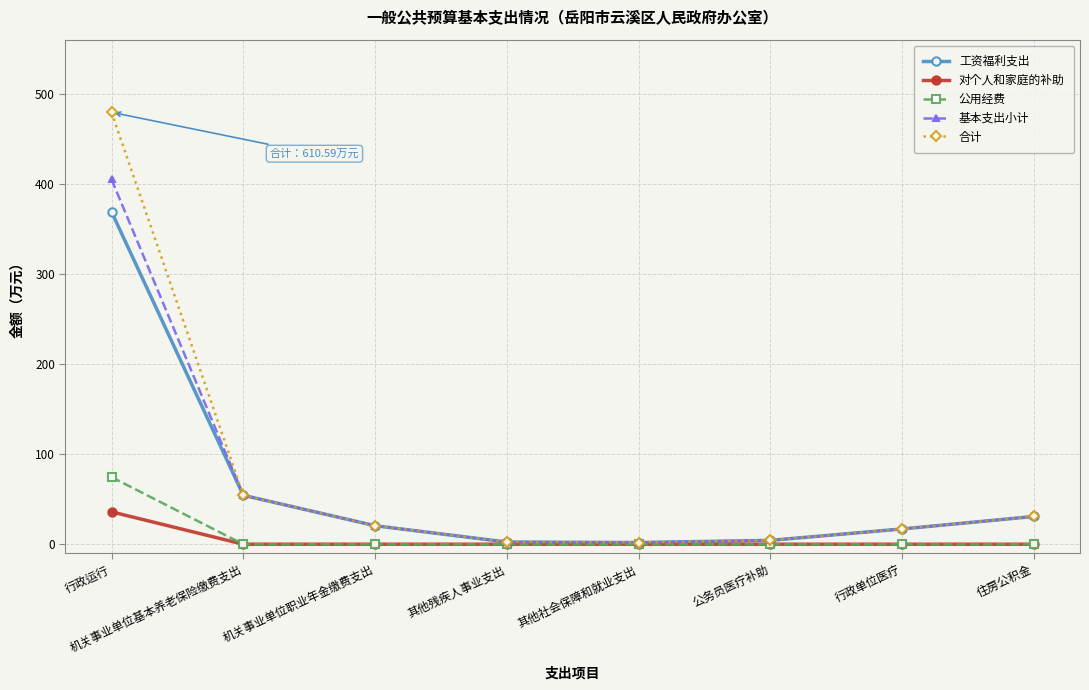

True or false: 工资福利支出 has more than 2 points higher than both neighbors.

False